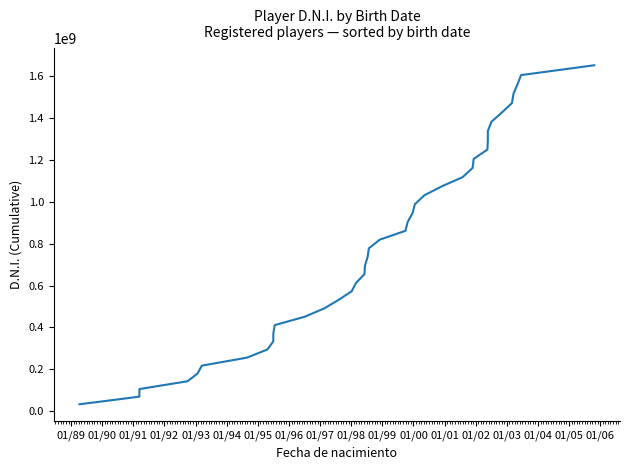

Reading left to right, extract all data points from this chart.

33776588	70036660	106296743	143479461	180662346	217955742	256217575	294990950	333764437	372537916	411311429	450996341	491262976	531672702	572368268	613207286	654326379	695445424	736564487	777683605	819033679	861096111	903260693	945425350	988026520	1030490787	1073519390	1117151311	1160783339	1204415392	1248567843	1292720326	1336872809	1381155523	1425596491	1470299323	1515038083	1558974802	1603838261	1650764448